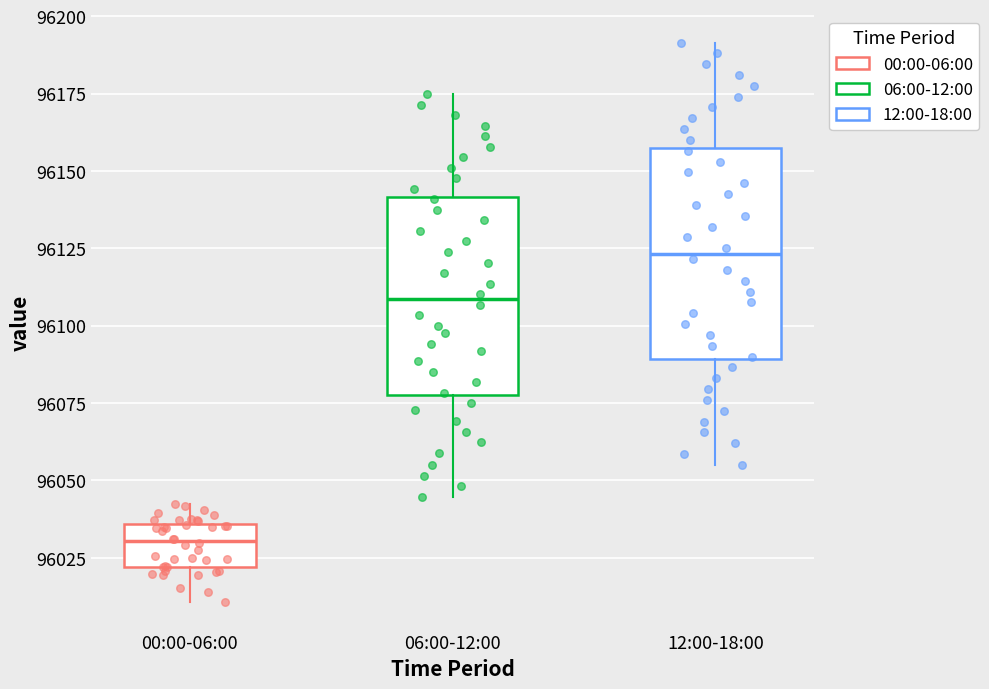

Where is the upper edge of the box for 06:00-12:00 on the y-axis? The values are not printed on the chart, so give them approximately, as read against the axis.

96140